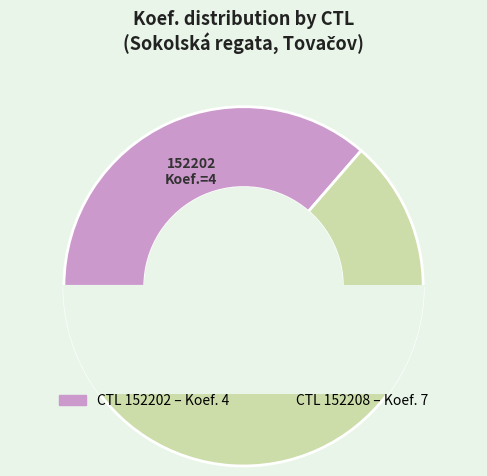

To the nearest percent, what percentage of the pie is 152202?

36%